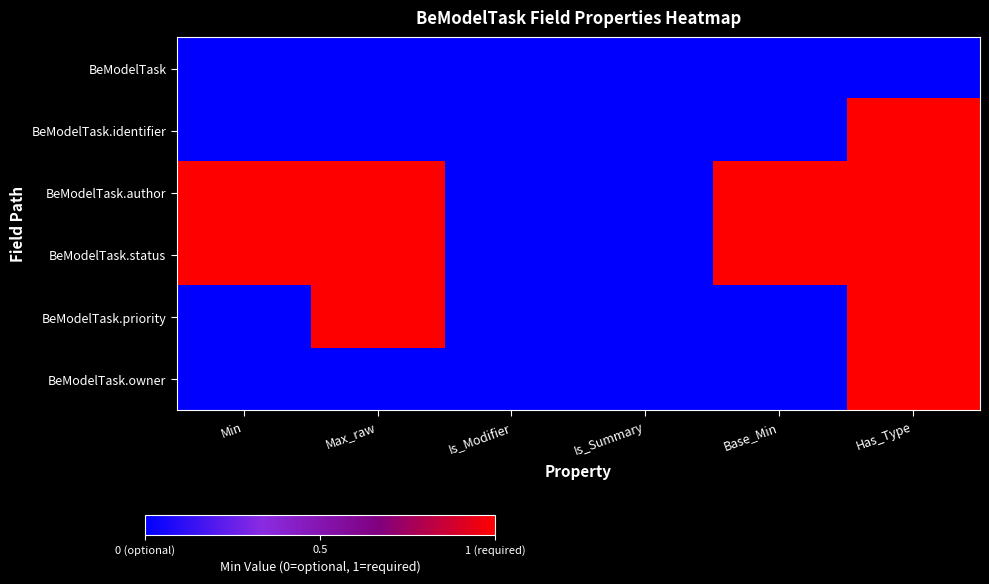

Which has a higher value, Is_Summary or Min?

Is_Summary